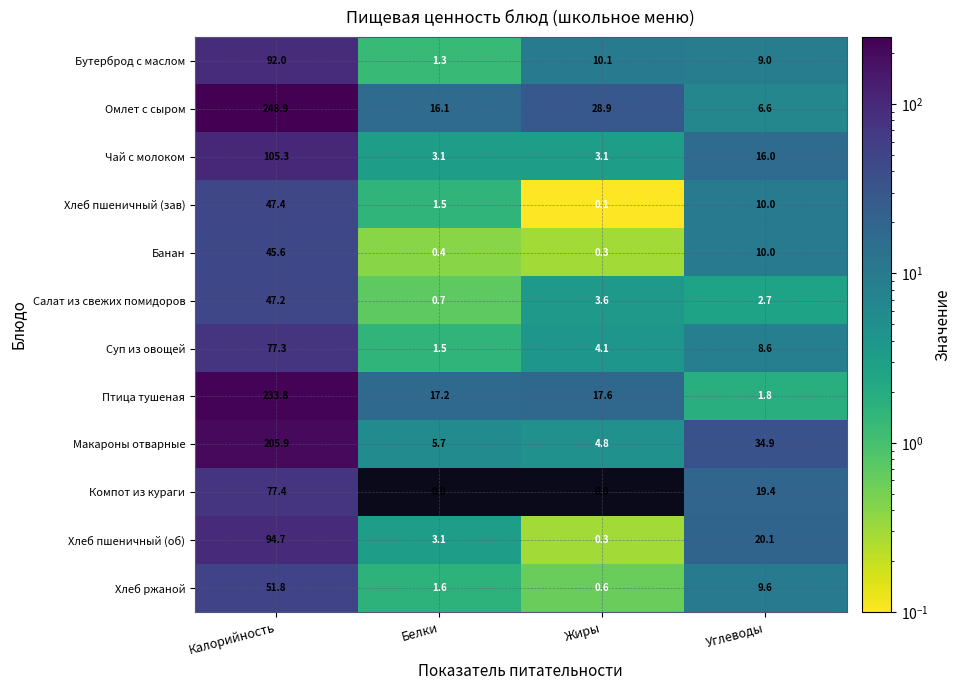

Which series has the largest total across all categories?

Омлет с сыром